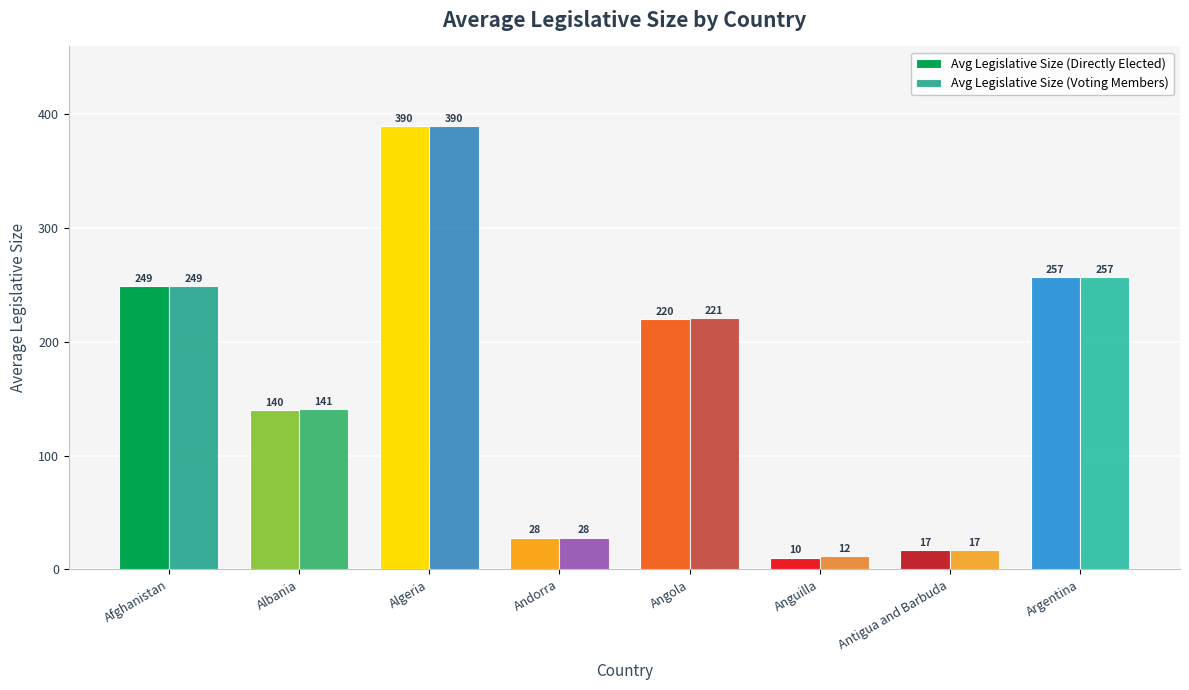

How many bars are there in each group?

2